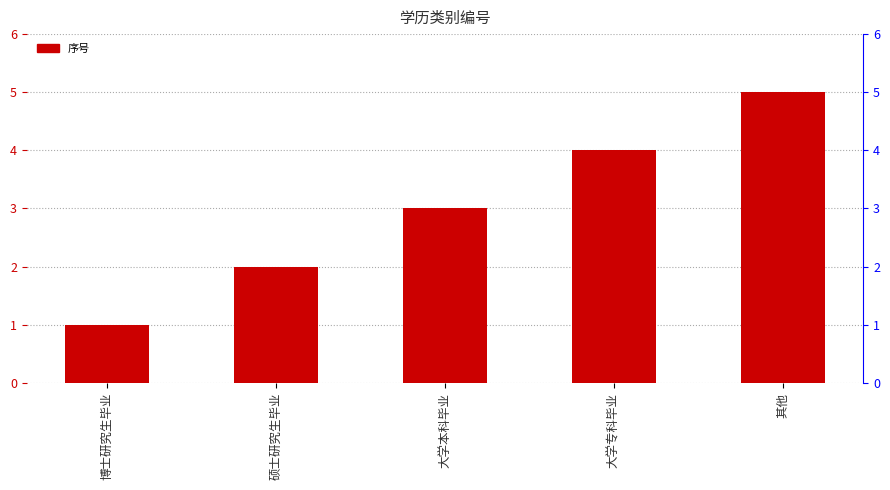

Reading right to left, list all the values displayed in this chart.

其他=5	大学专科毕业=4	大学本科毕业=3	硕士研究生毕业=2	博士研究生毕业=1